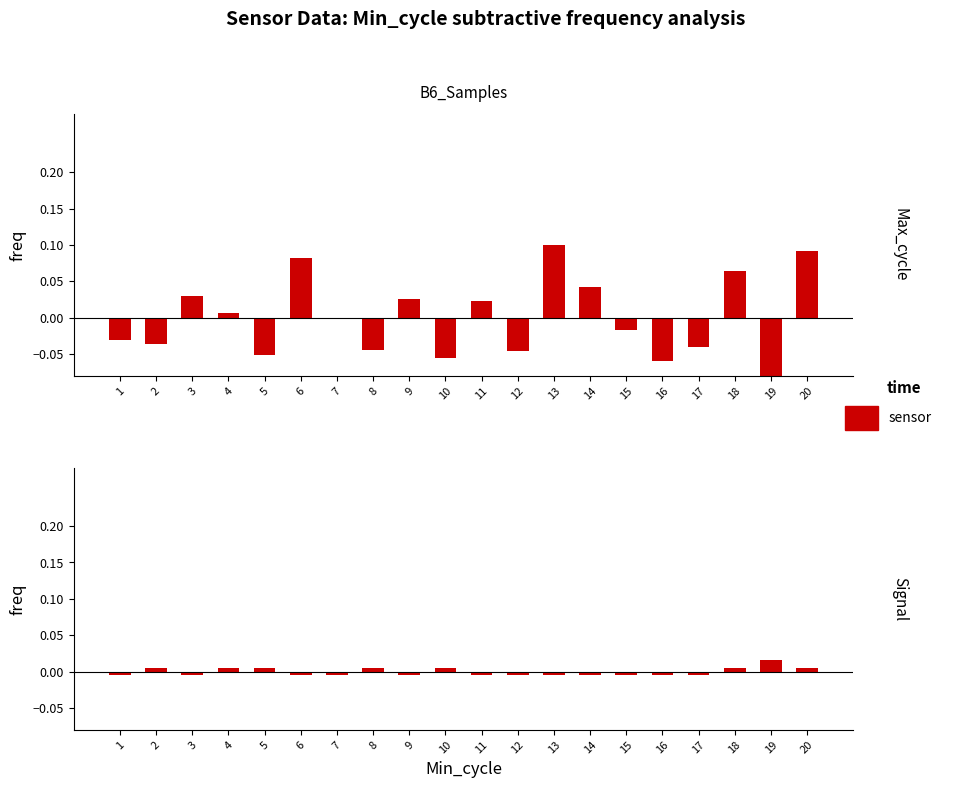

Which series has the largest total across all categories?

Max_cycle